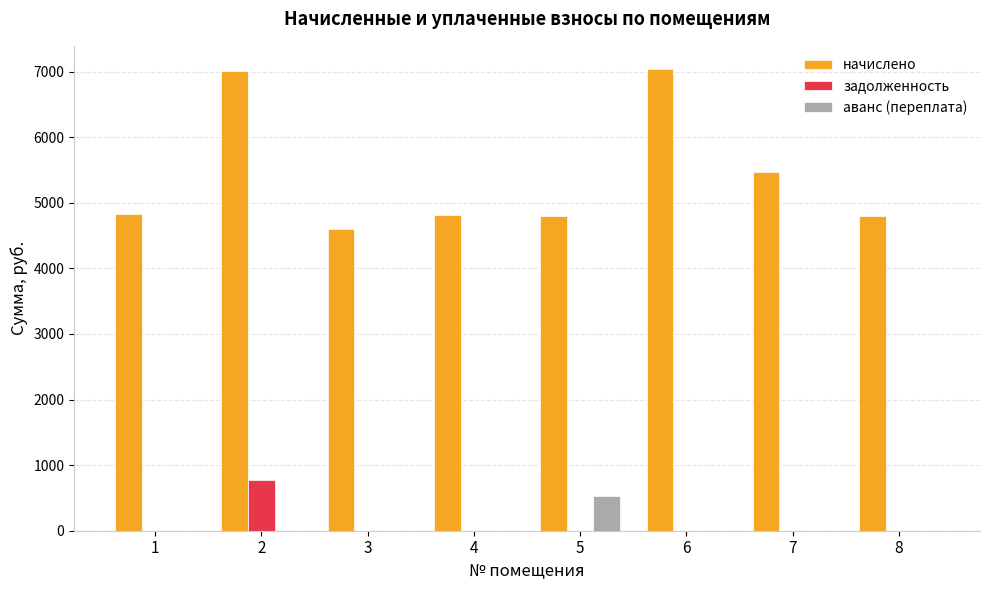

Count the number of data series in this chart.

3